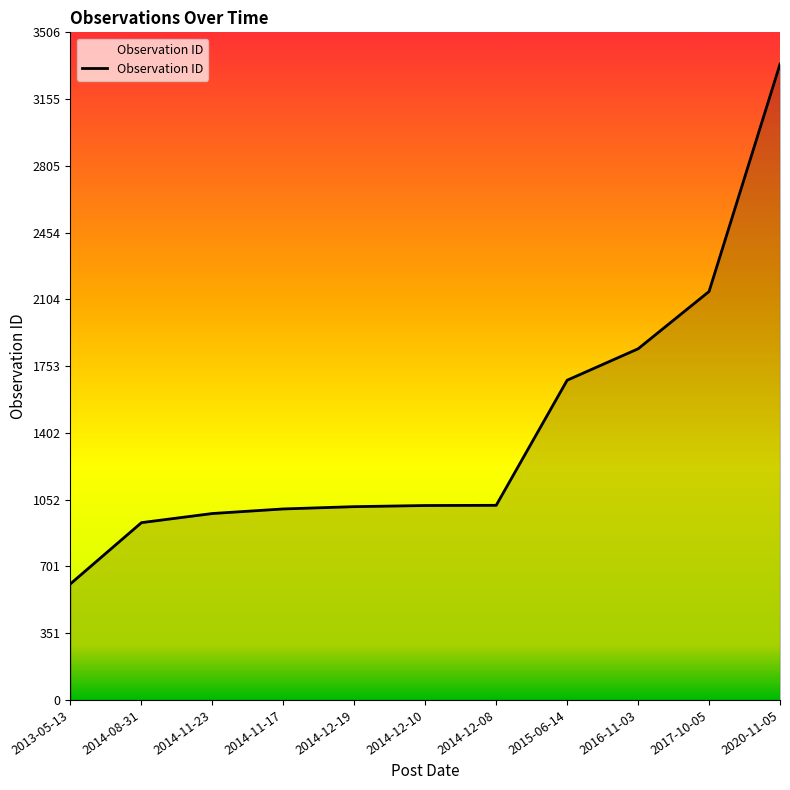

Does the chart display data point markers on the line(s)?

No